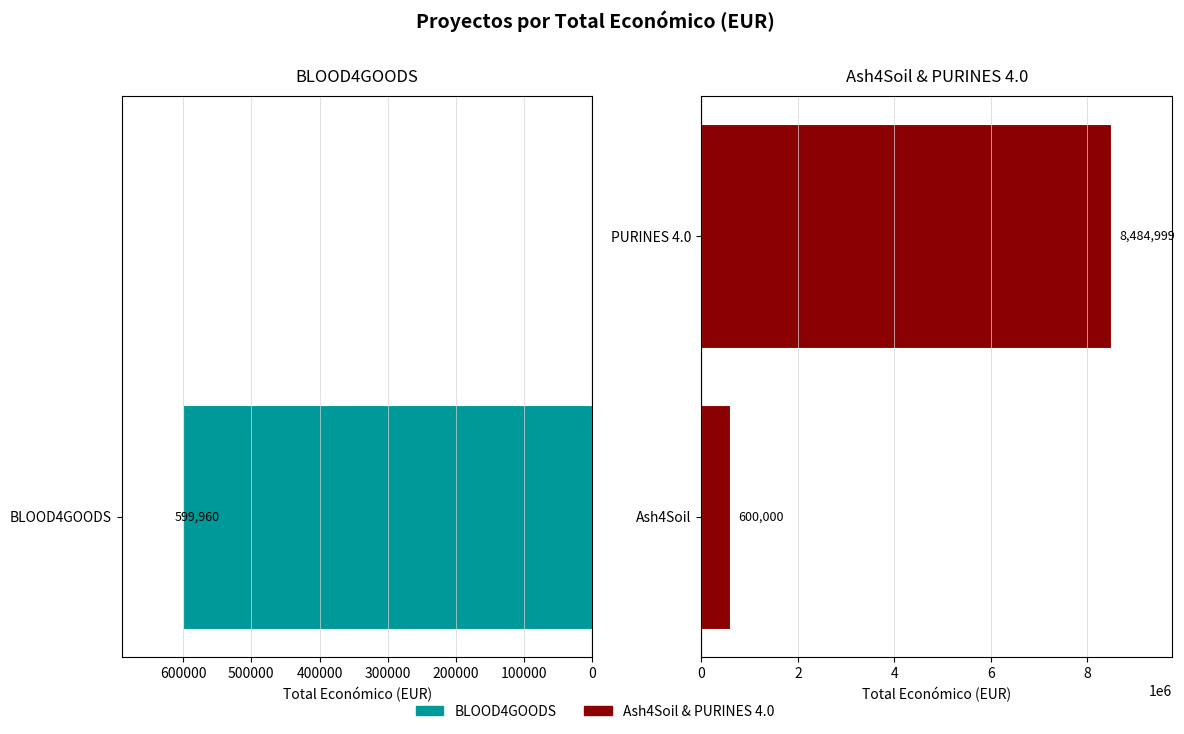

What is the value of the 2nd bar from the left?

8484999